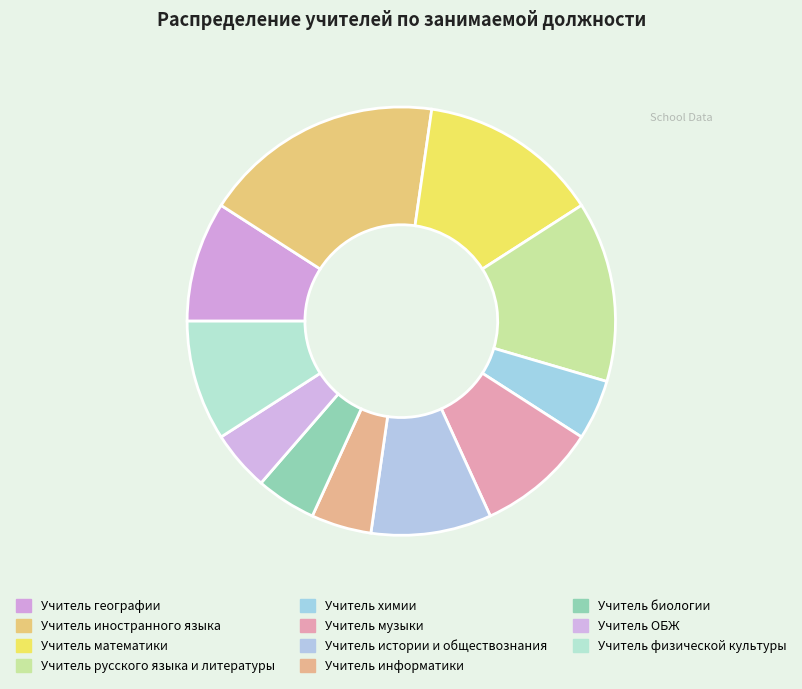

How many slices are in this pie chart?

11